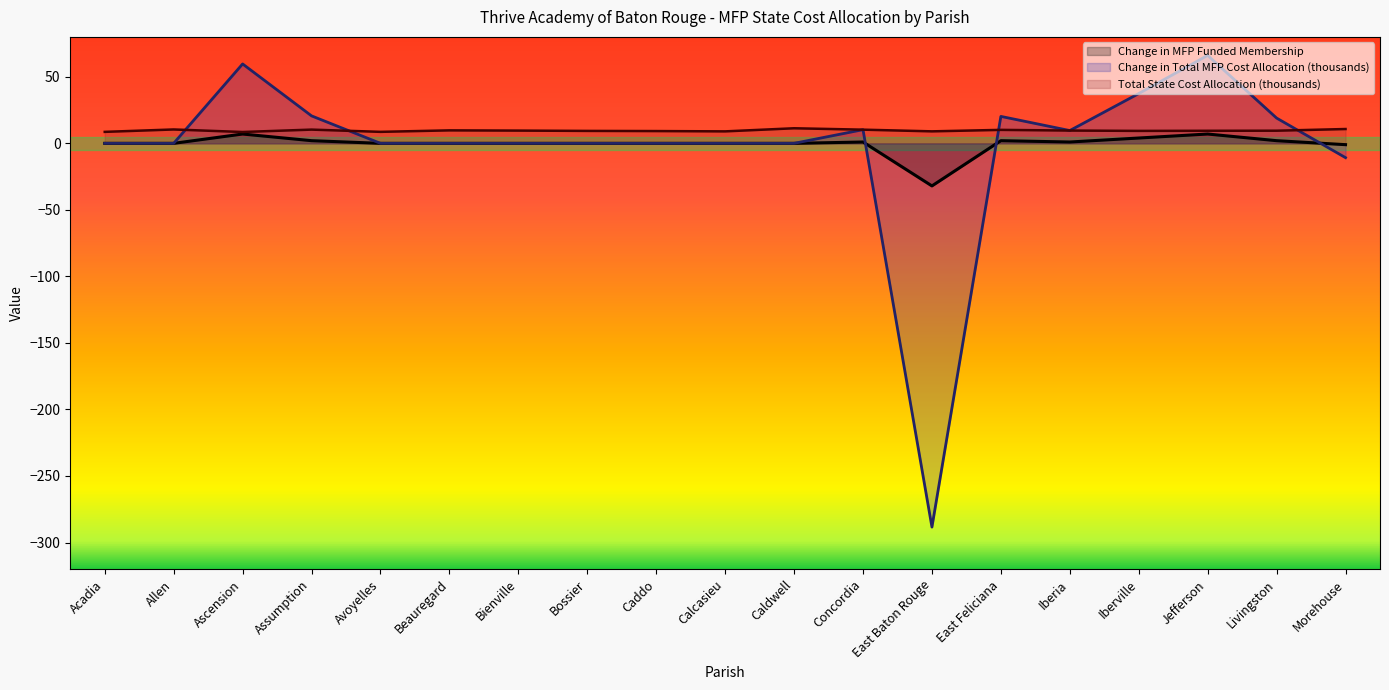

What is the total value across all series at East Baton Rouge?

-311.4